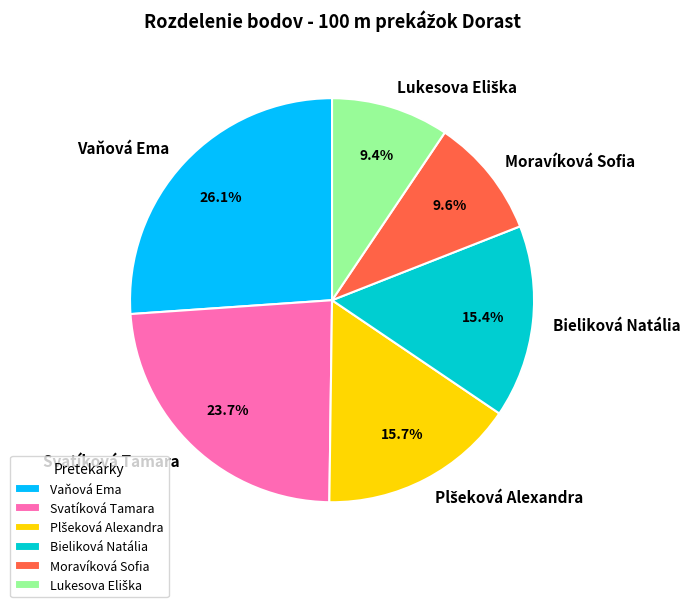

Between Vaňová Ema and Svatíková Tamara, which is larger?

Vaňová Ema